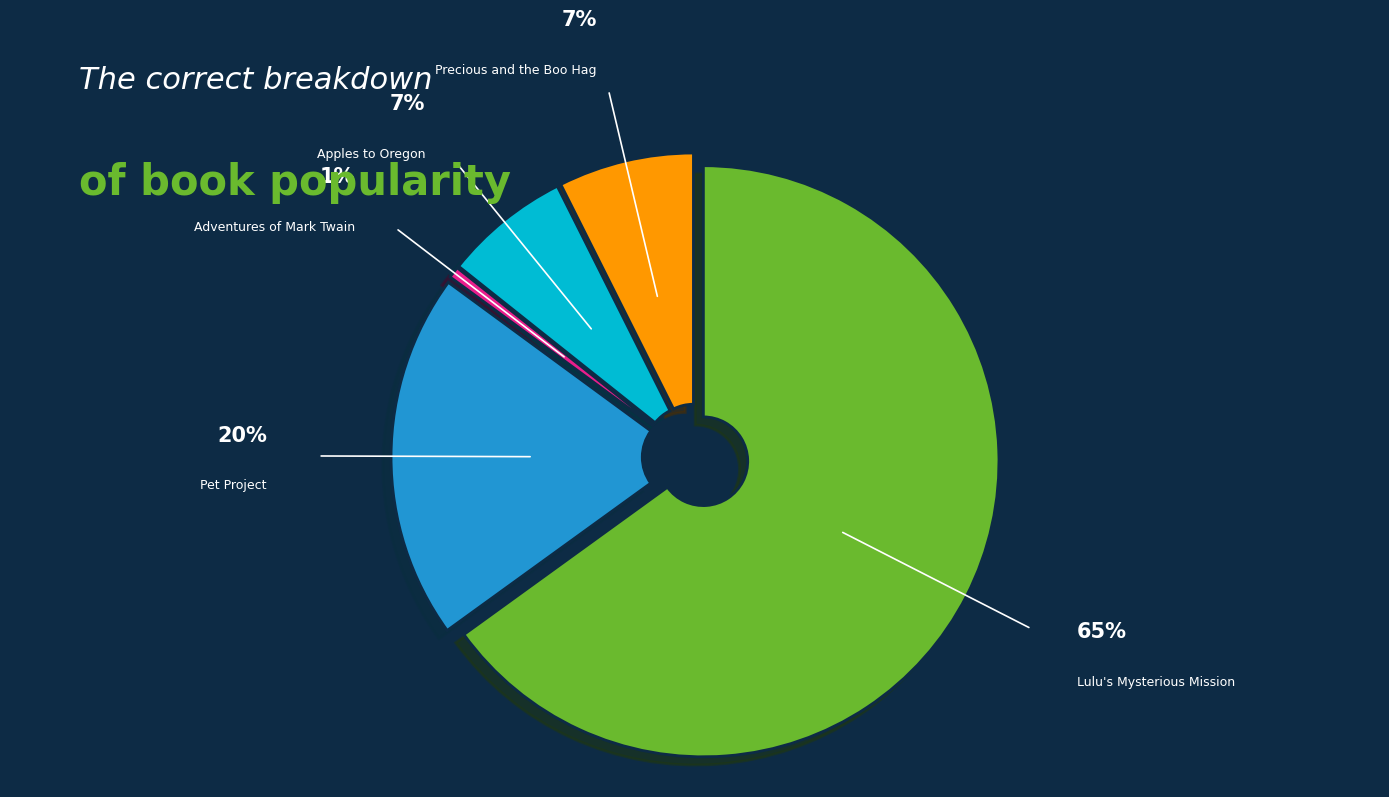

Does Lulu's Mysterious Mission represent more than half of the total?

Yes